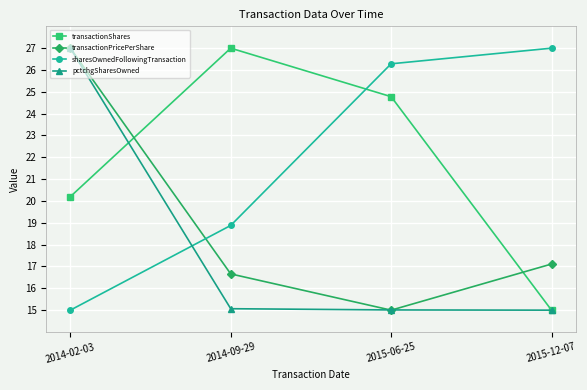

What is the maximum value for transactionPricePerShare?

27.0